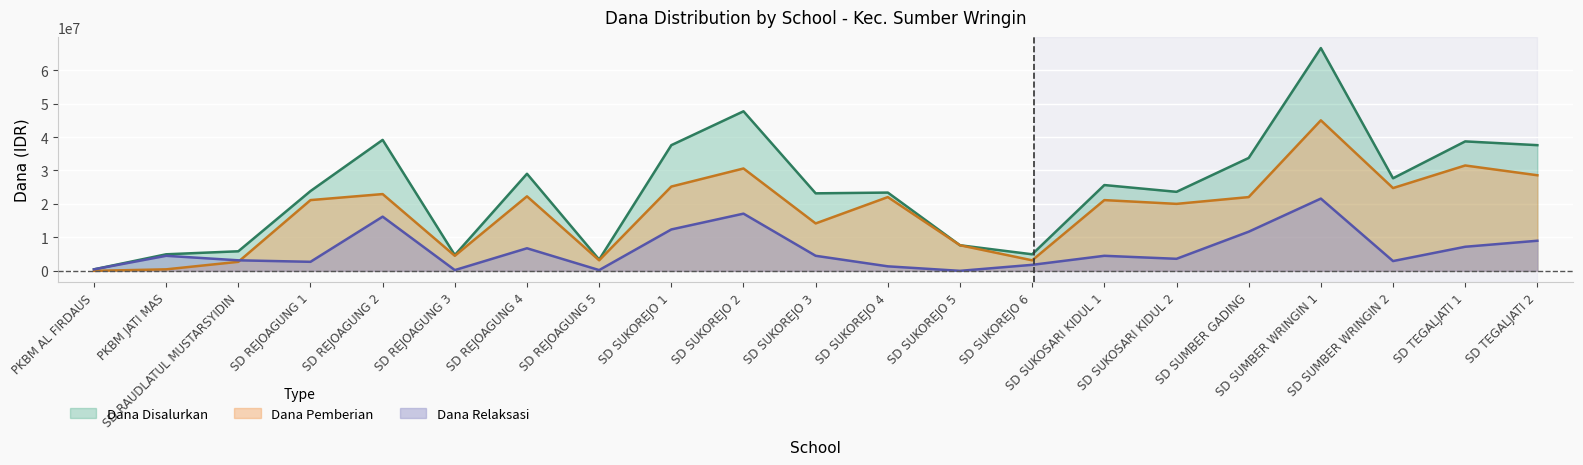

What is the sum of the Dana Disalurkan values at SD REJOAGUNG 2 and SD REJOAGUNG 1?

63000000